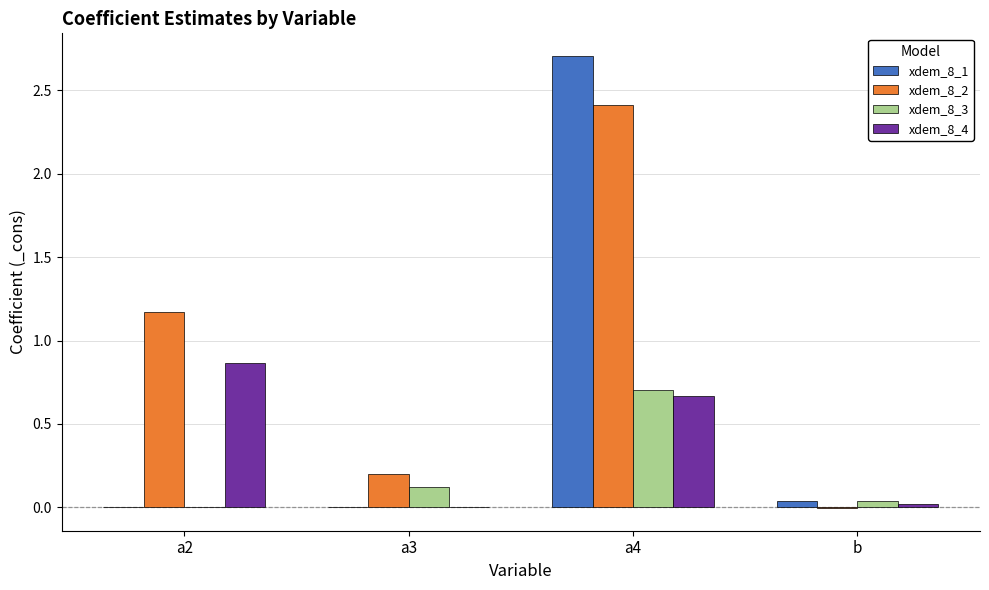

At which category is the sum across all series the highest?

a4